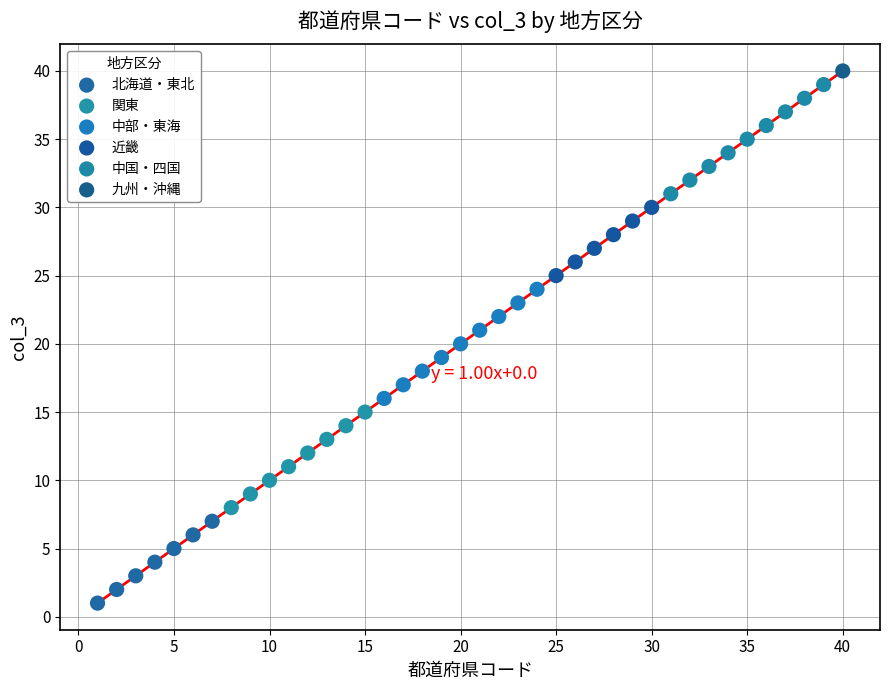

Which series reaches the maximum Y coordinate?

九州・沖縄